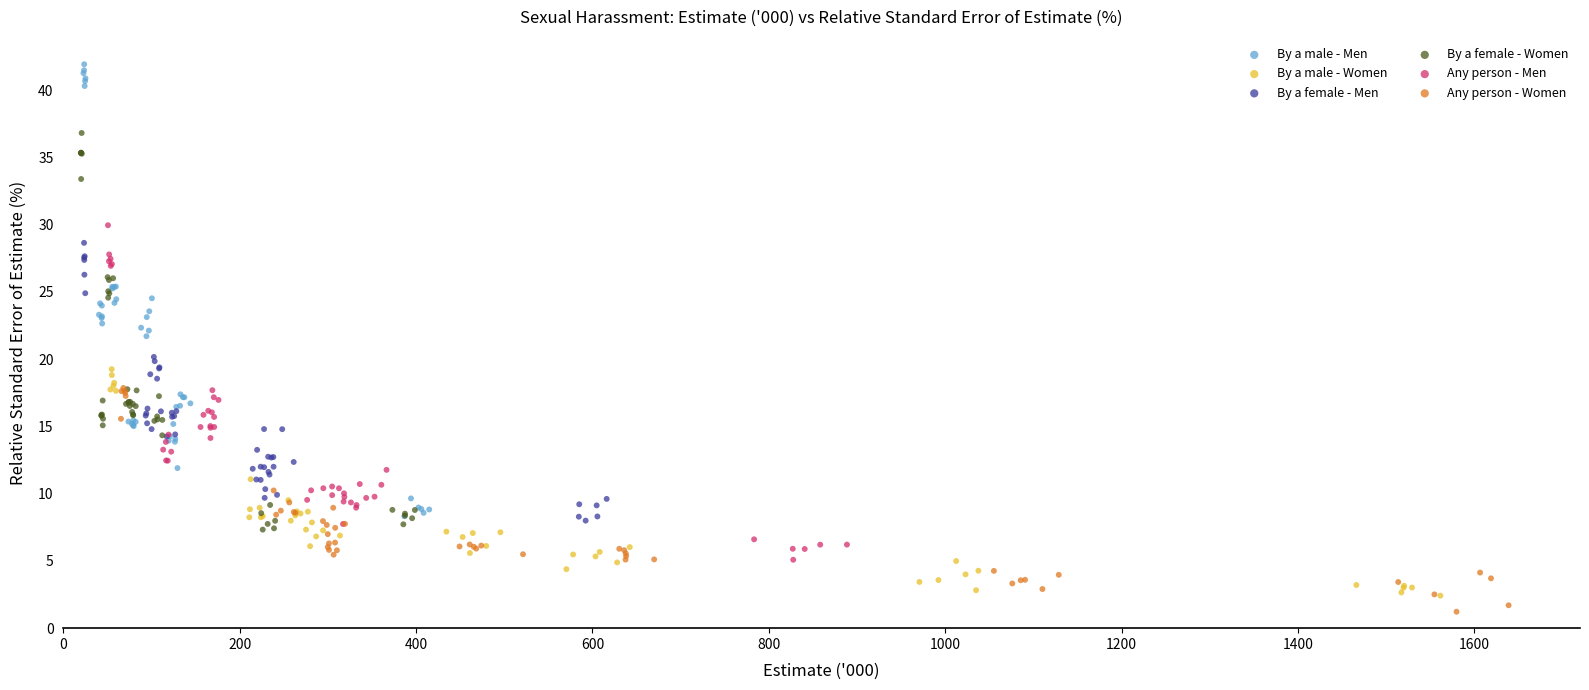

Which series has the widest spread of Y values?

By a male - Men